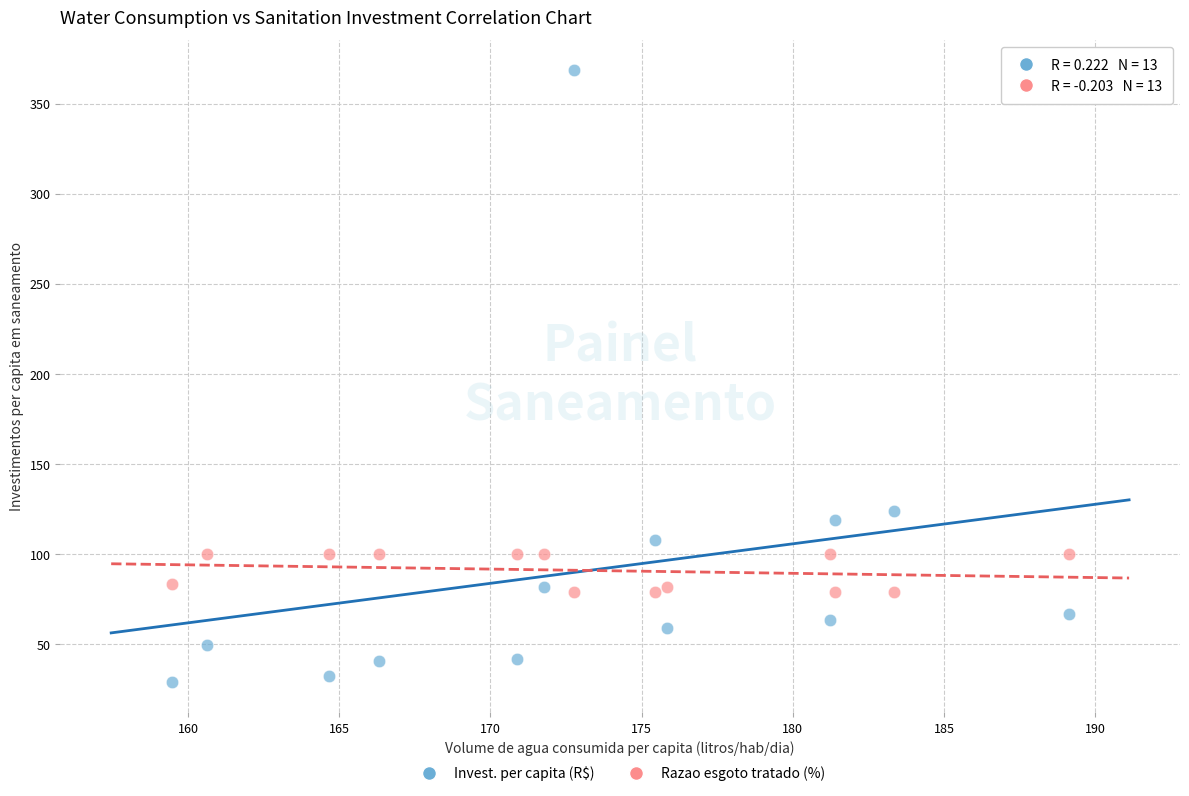

What are all the series names shown in the legend?

Invest. per capita (R$), Razao esgoto tratado (%)